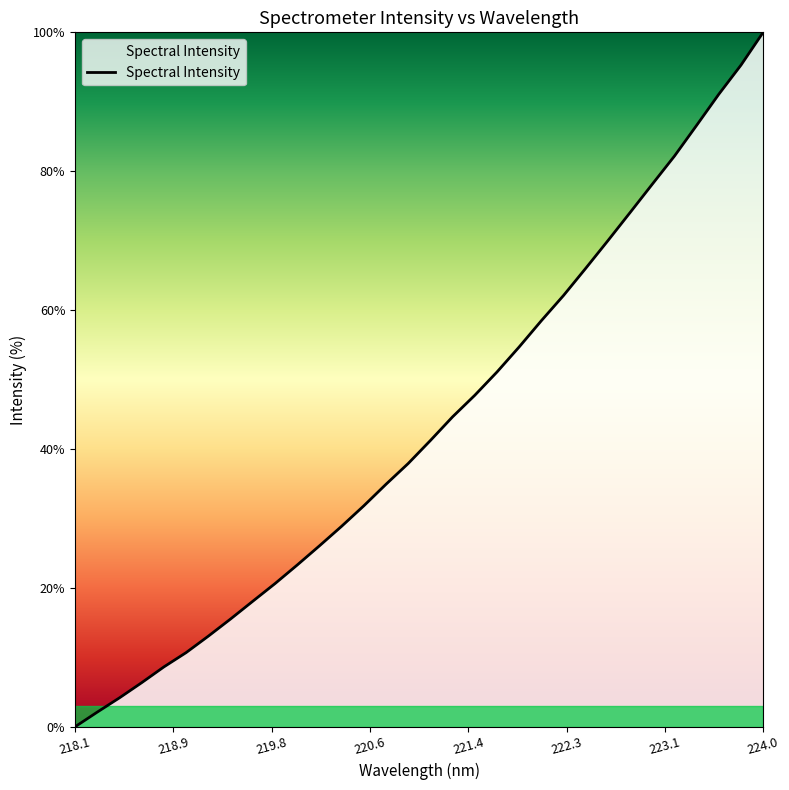

True or false: there are more than 2 points higher than both neighbors.

False